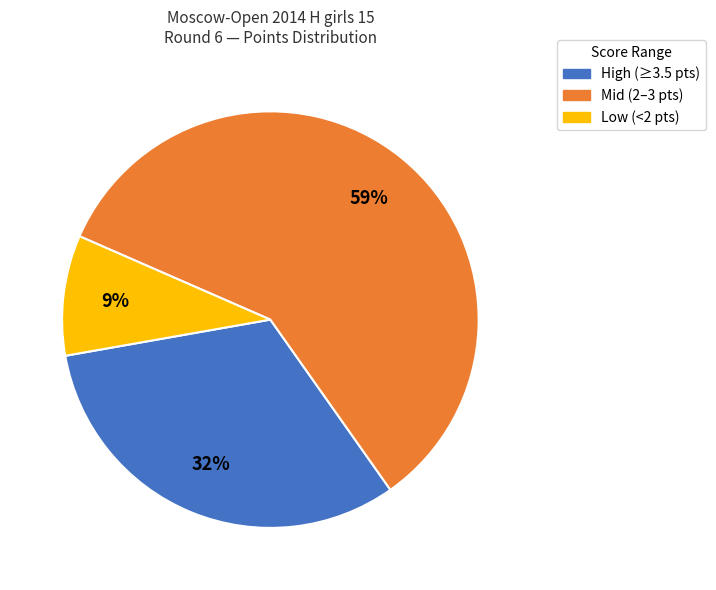

Does any single category account for the majority?

Yes